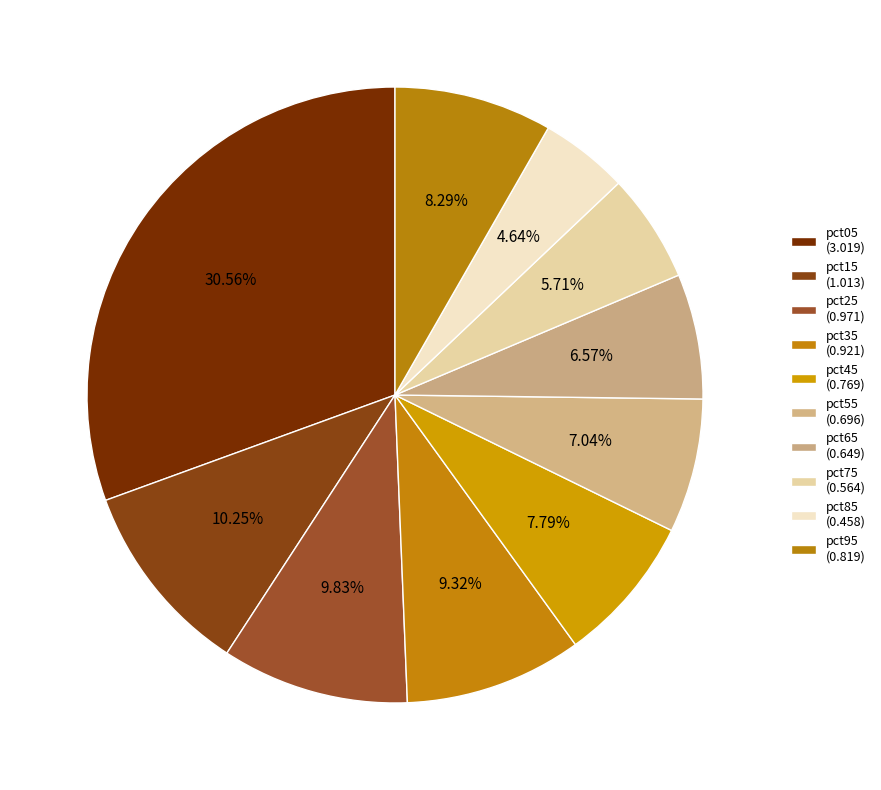

What is the smallest slice in the pie chart?

pct85